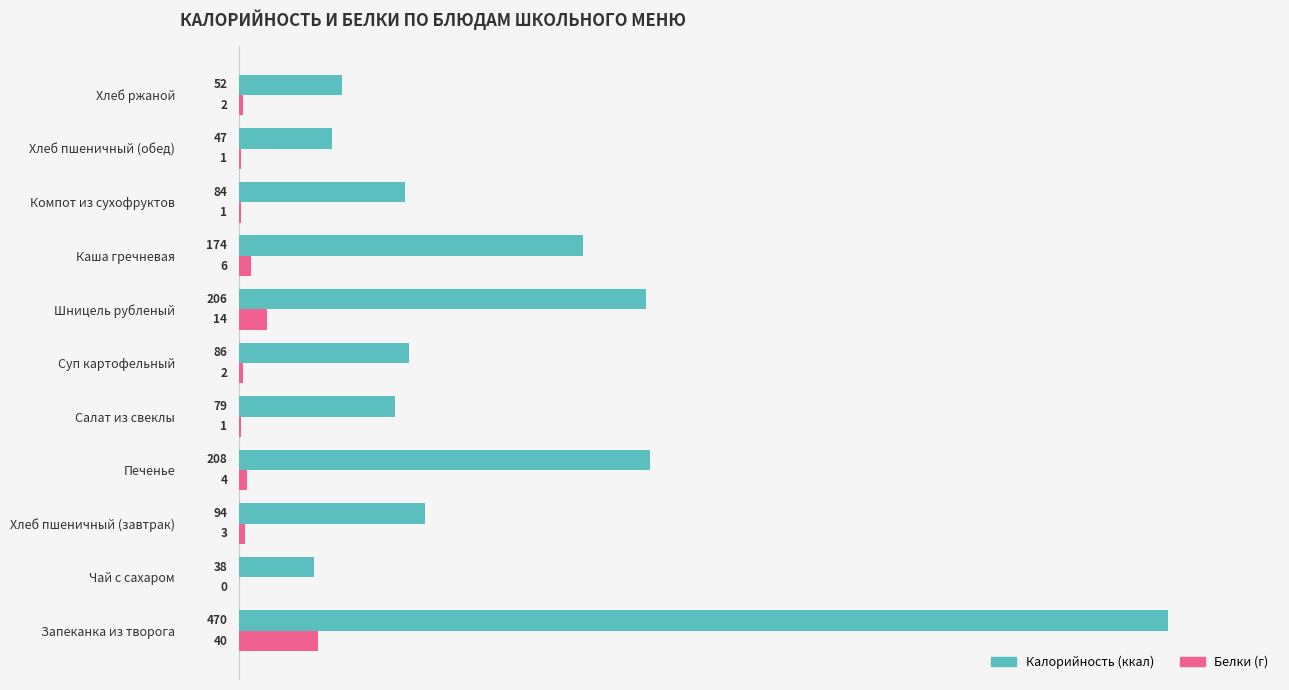

Where is Белки (г) nearest to the value 20?

Шницель рубленый